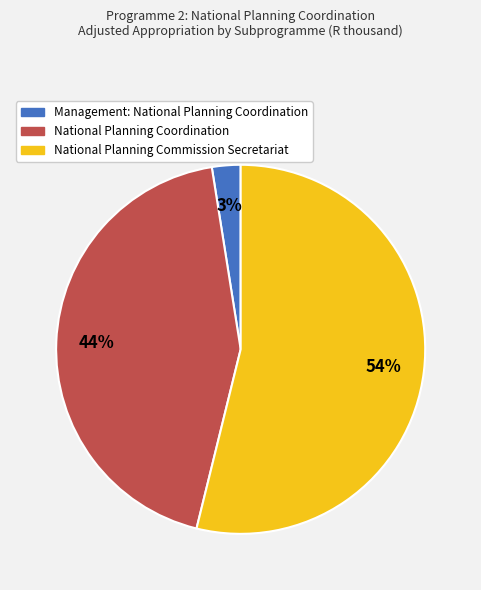

Which slice is the smallest?

Management: National Planning Coordination